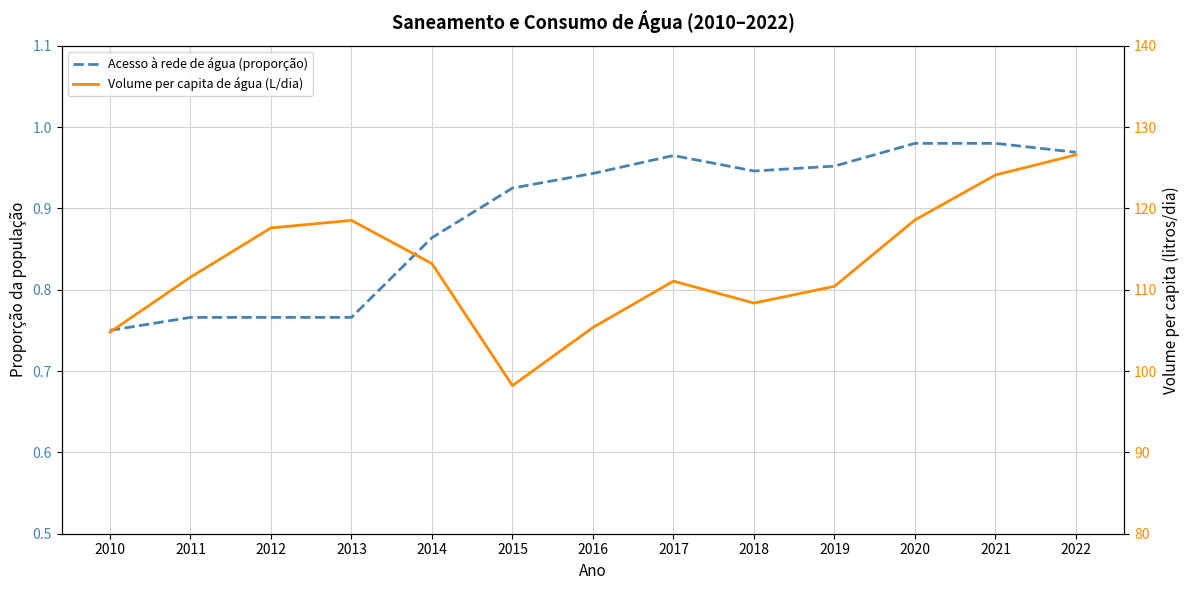

At which category is the sum across all series the highest?

2022